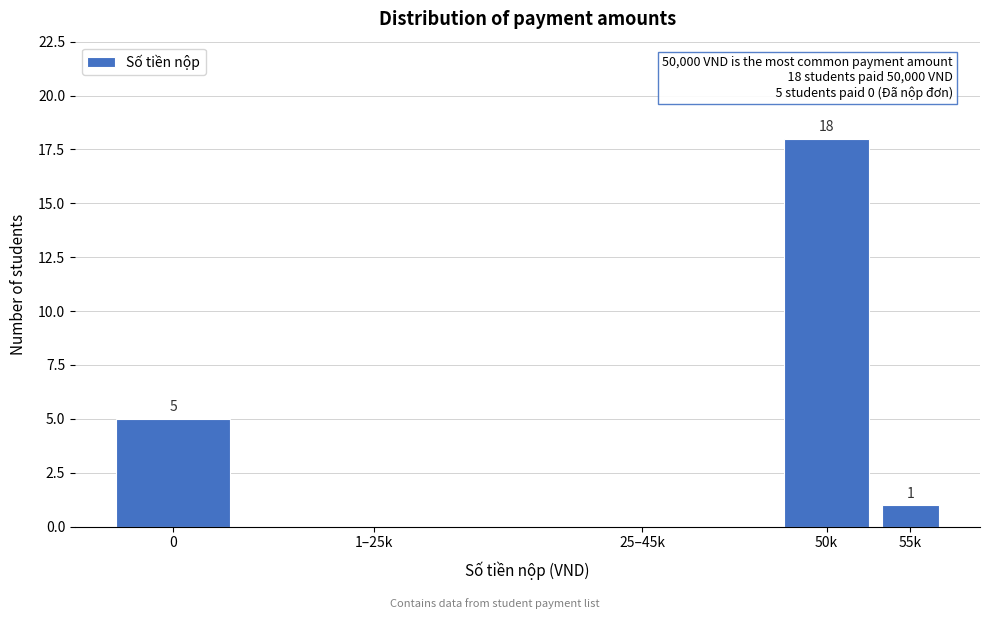

Reading left to right, list all the values displayed in this chart.

0=5	1–25k=0	25–45k=0	50k=18	55k=1